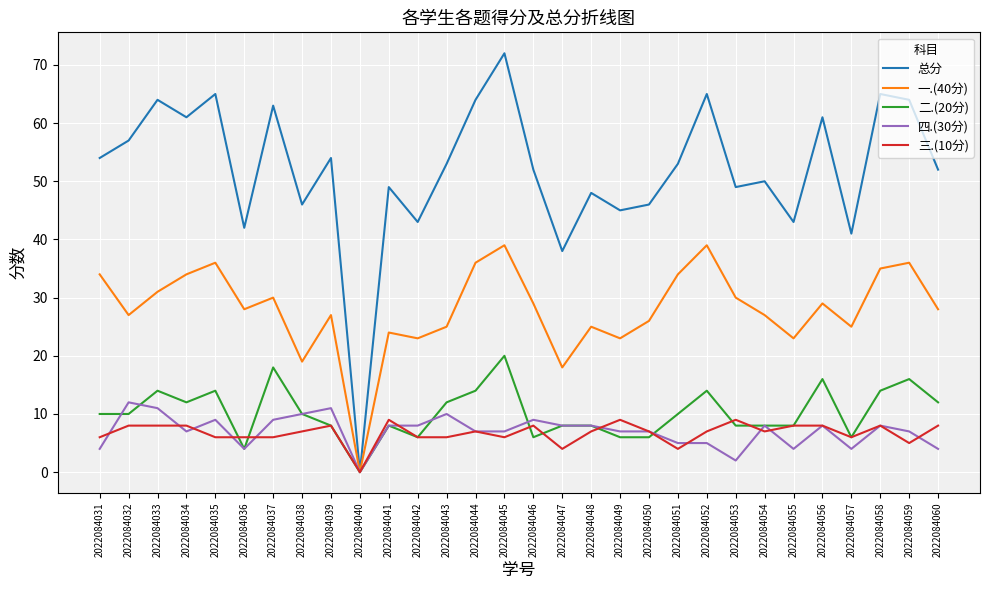

Between 2022084045 and 2022084054, which series saw the biggest shift?

总分